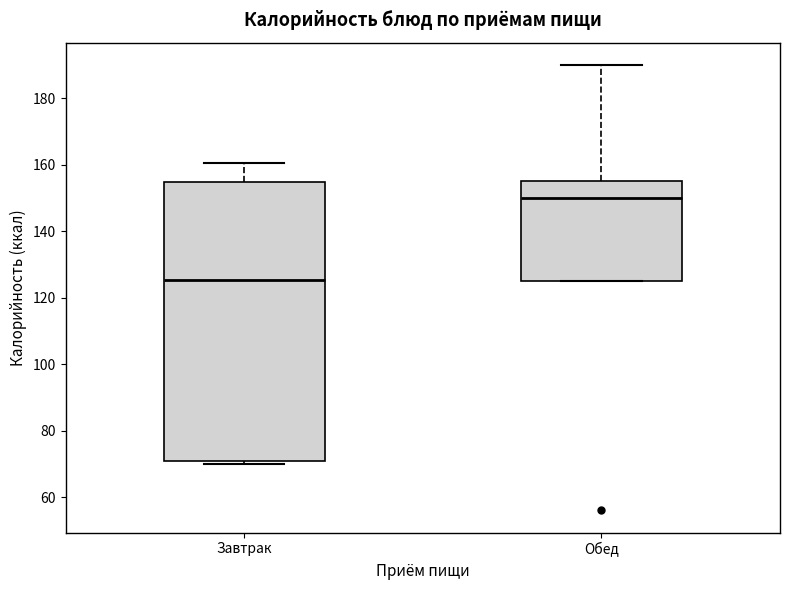

Reading left to right, read every box against the y-axis: the position of its median line, the range the box covers, and the ends of its whiskers. The values are not printed on the chart, so give them approximately, as read against the axis.

Завтрак: median 126, box 70 to 154, whiskers 70 (just below the box's lower edge) to 160
Обед: median 150, box 126 to 156, whiskers 126 to 190